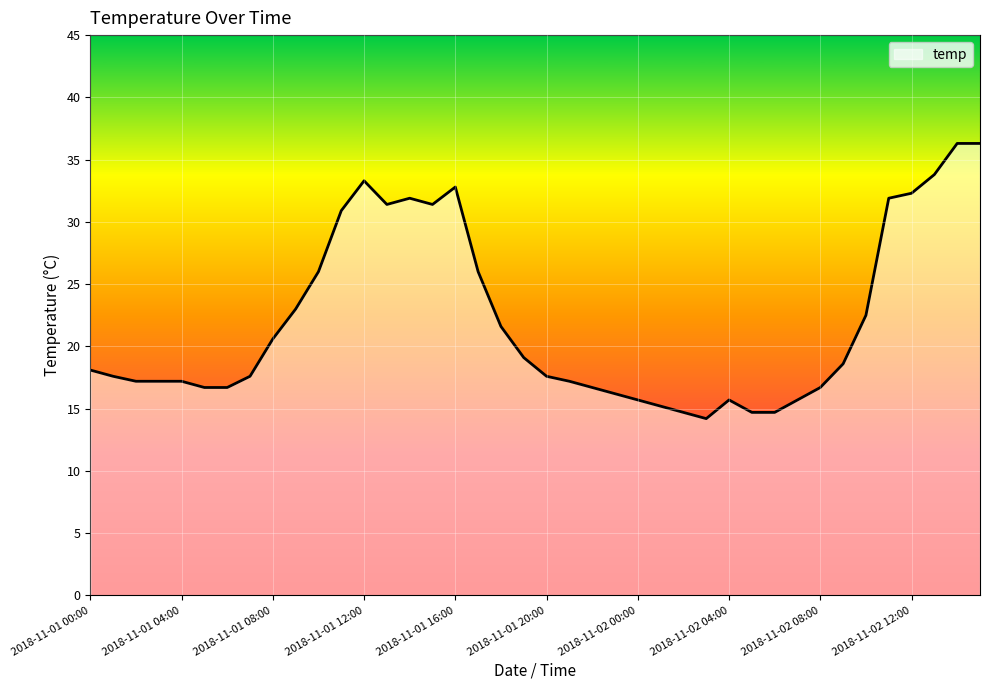

What is the difference between the maximum and minimum values?

22.1